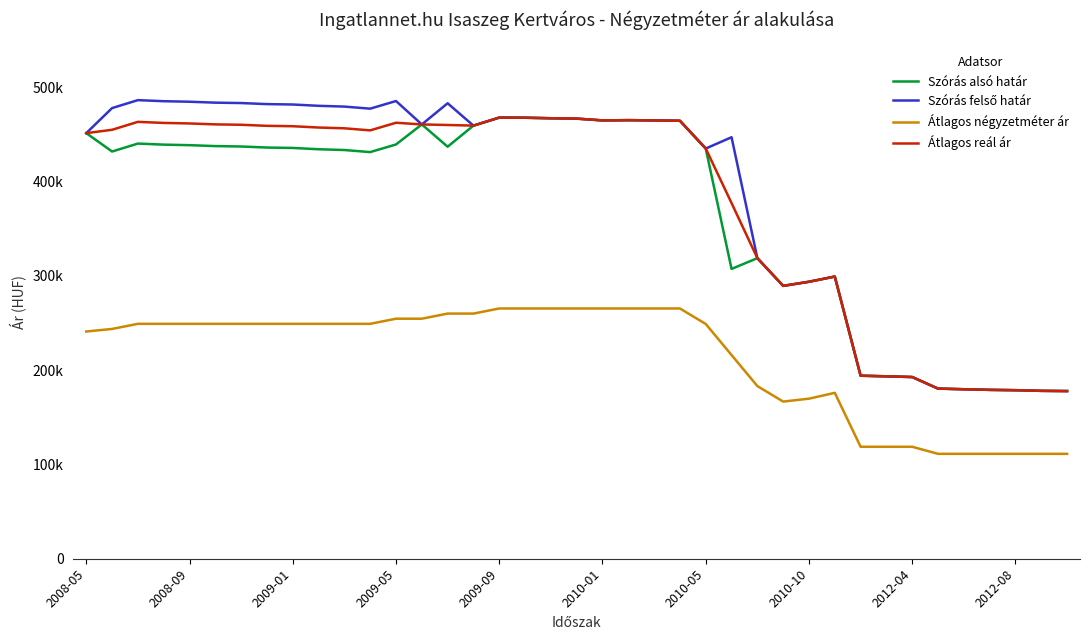

What is the minimum value for Szórás felső határ?

177824